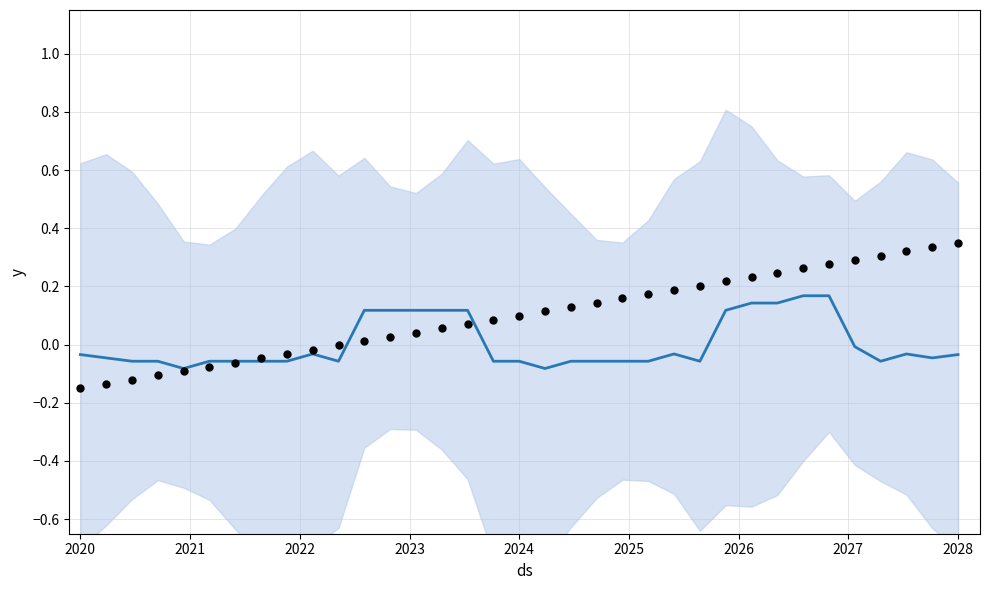

Which series has the largest total across all categories?

observations